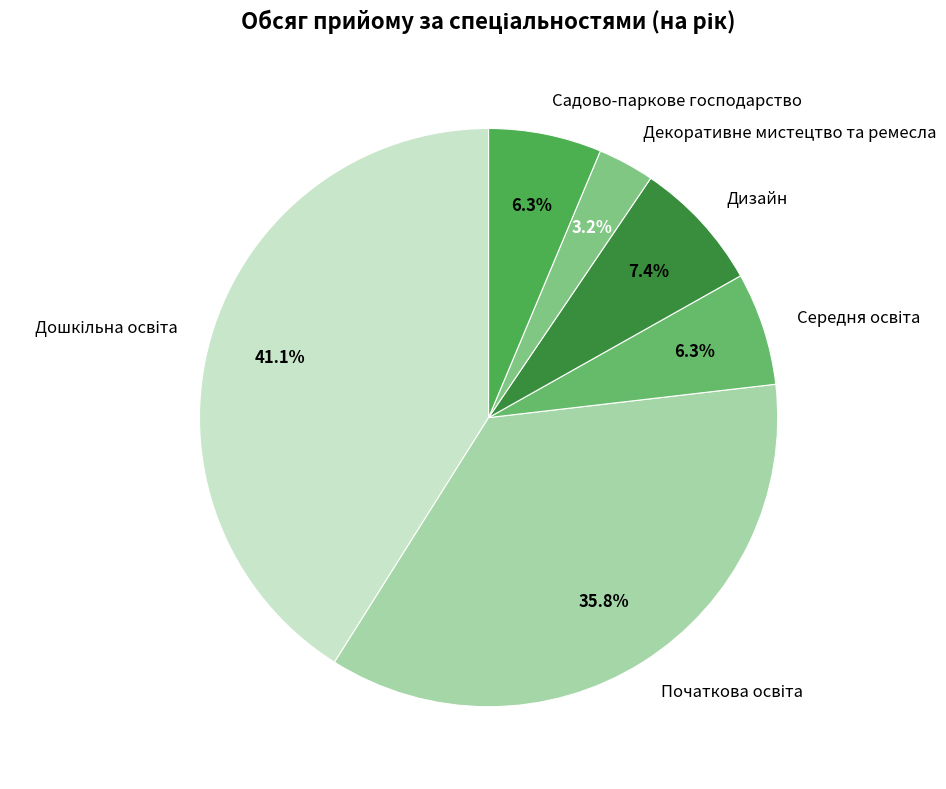

Which slice is the smallest?

Декоративне мистецтво та ремесла